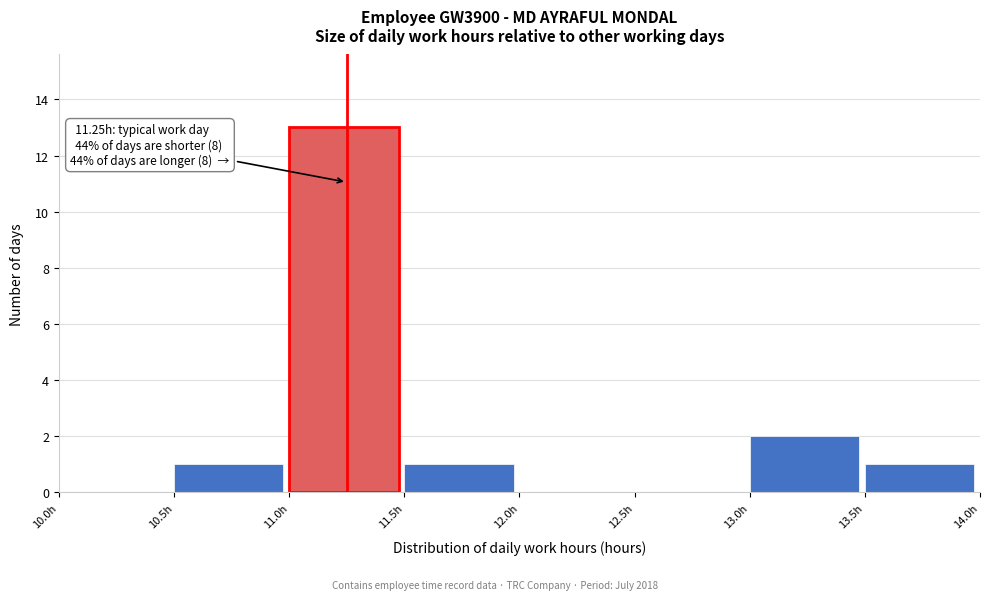

Which range on the x-axis has the tallest bar?

11.0 to 11.5